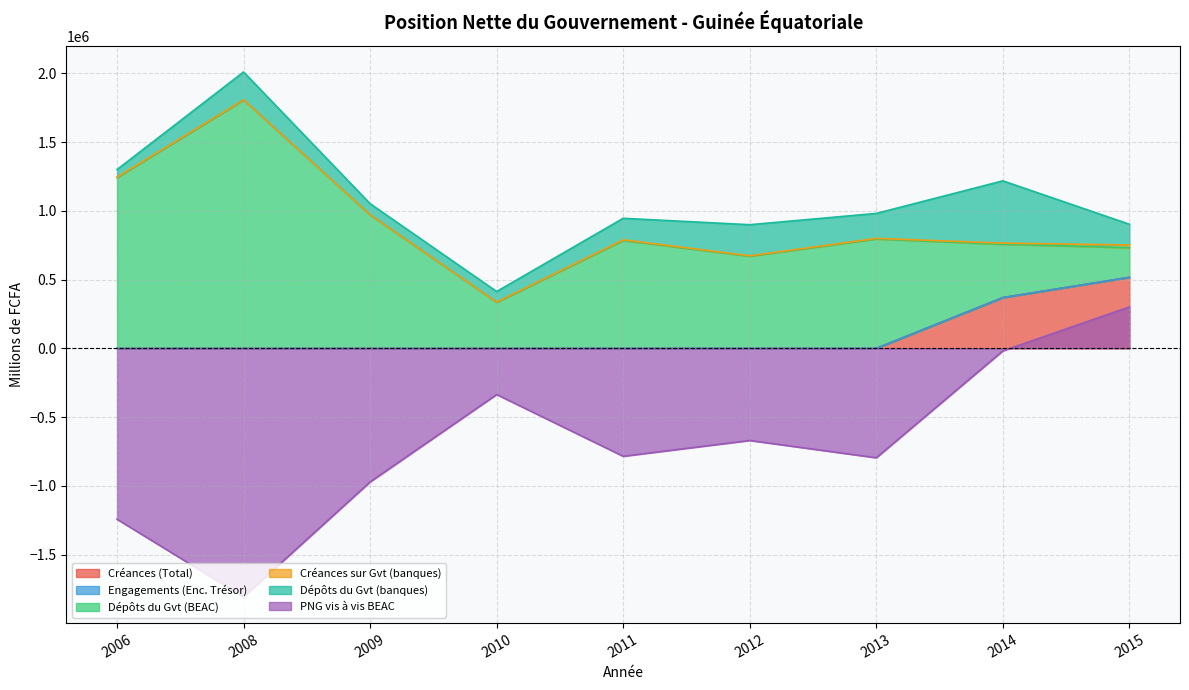

True or false: PNG vis à vis BEAC has a value of -866794 at 2006.

False